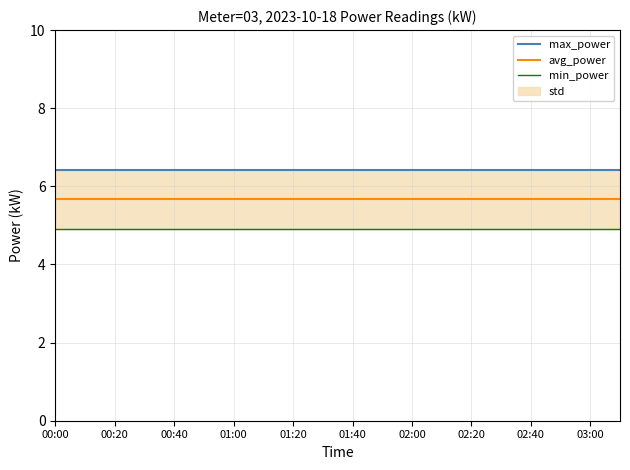

Rank the series by their average value, from highest to lowest.

max_power, avg_power, min_power